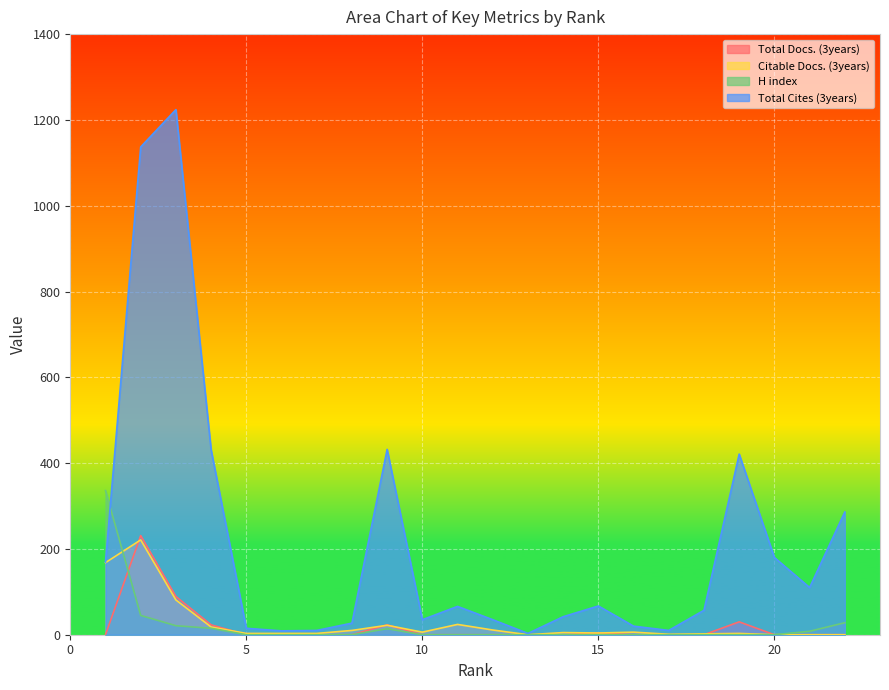

Which series changed the most between 5 and 12?

Total Cites (3years)